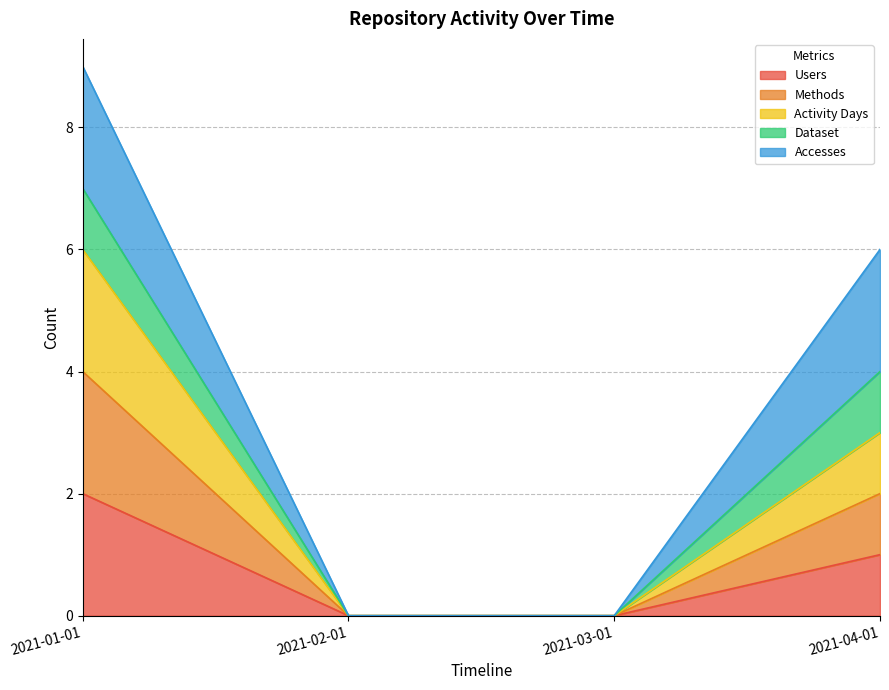

At which category is the sum across all series the highest?

2021-01-01